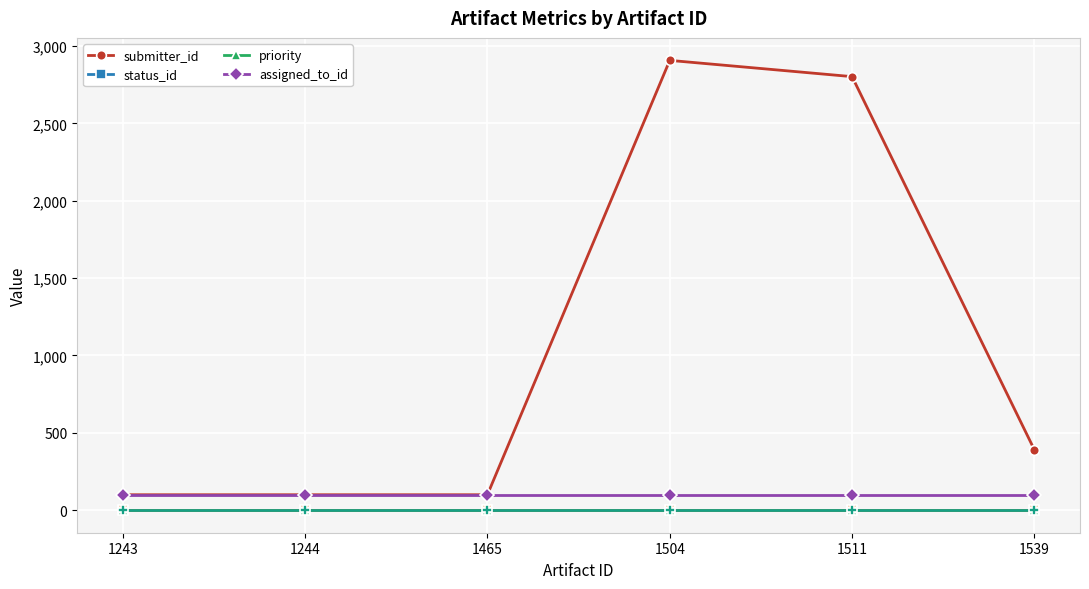

What is the lowest value of the submitter_id series?

100